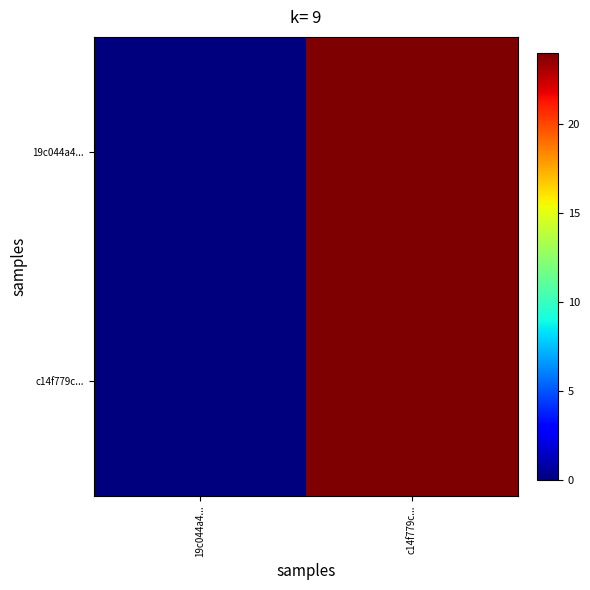

At which category is the sum across all series the highest?

c14f779c...